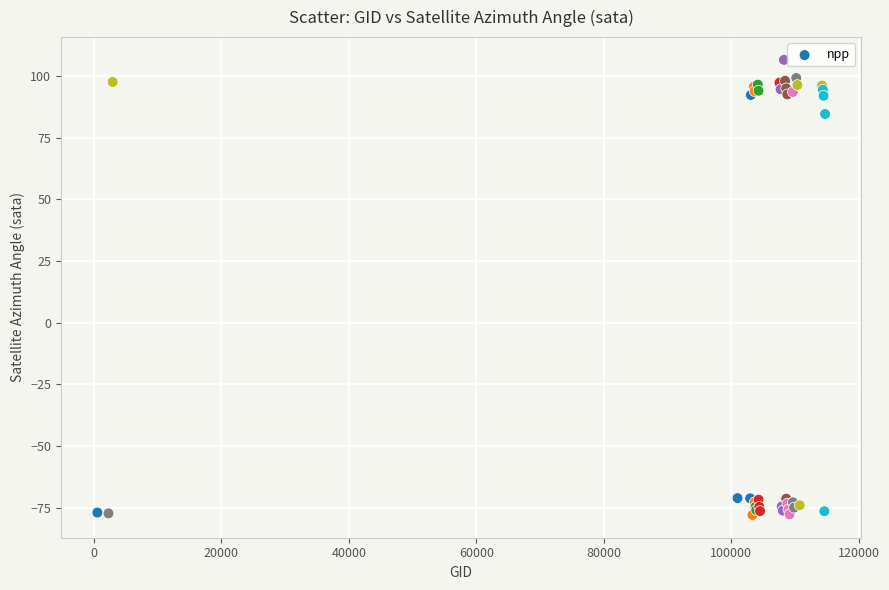

What Y value in the scatter plot is closest to 14?

84.7